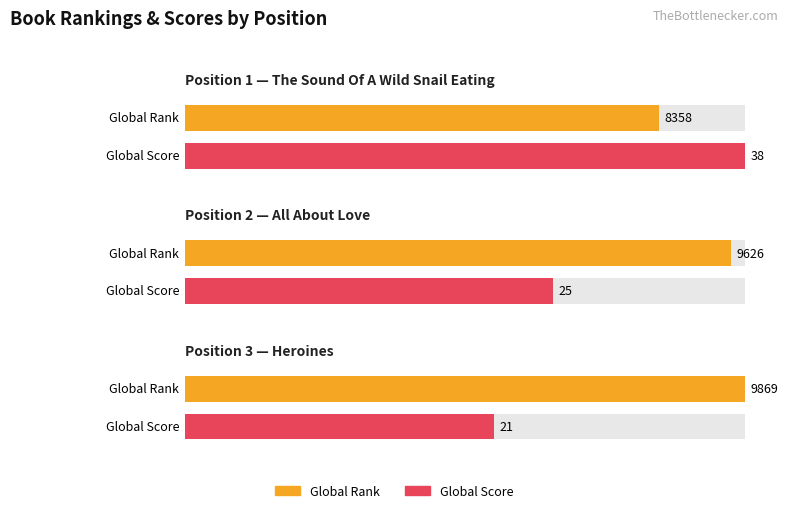

At which category is the sum across all series the highest?

3